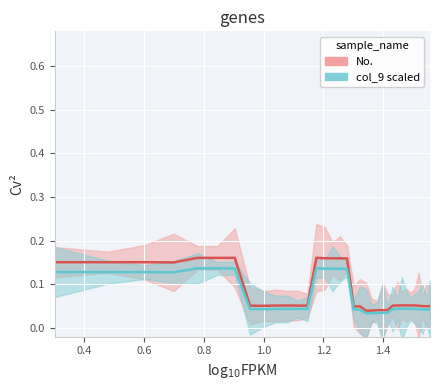

How many col_9 scaled values are between 0 and 1?

35